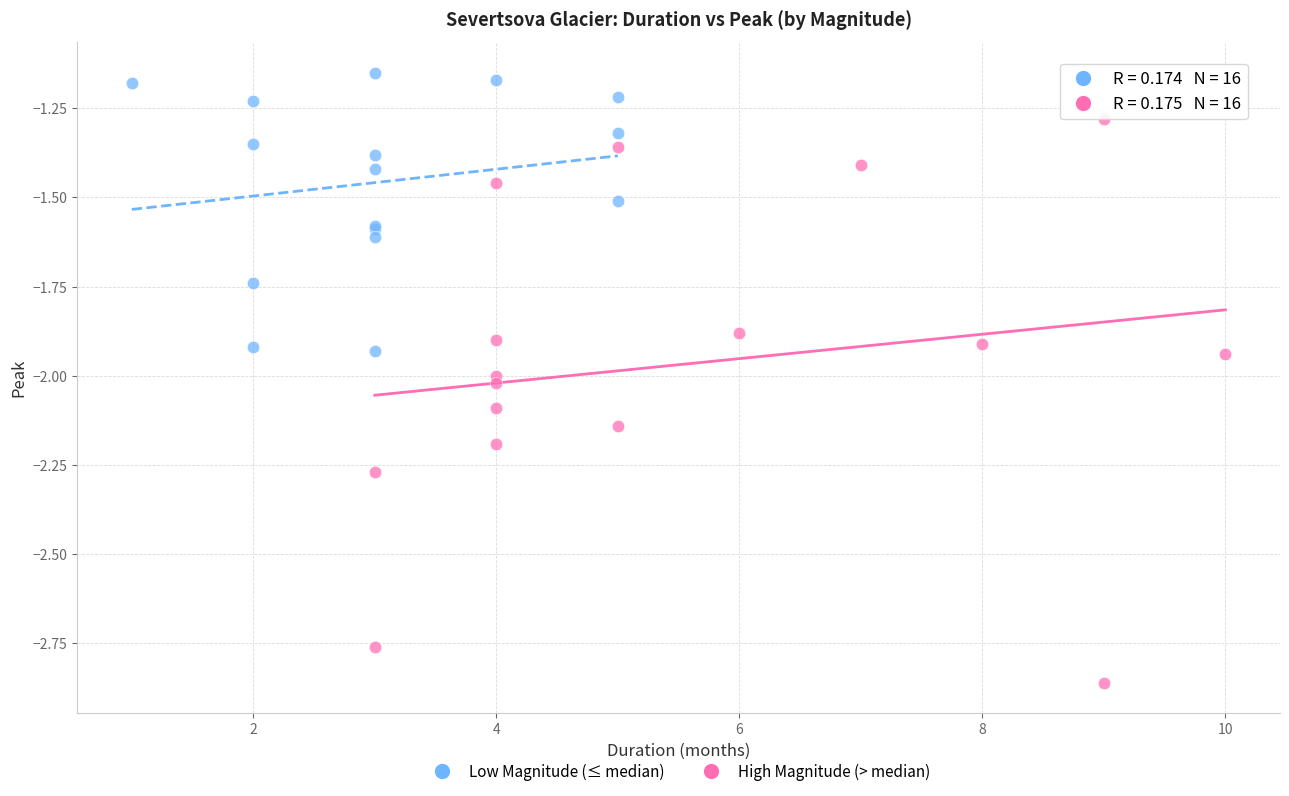

What are all the series names shown in the legend?

Low Magnitude (≤ median), High Magnitude (> median)